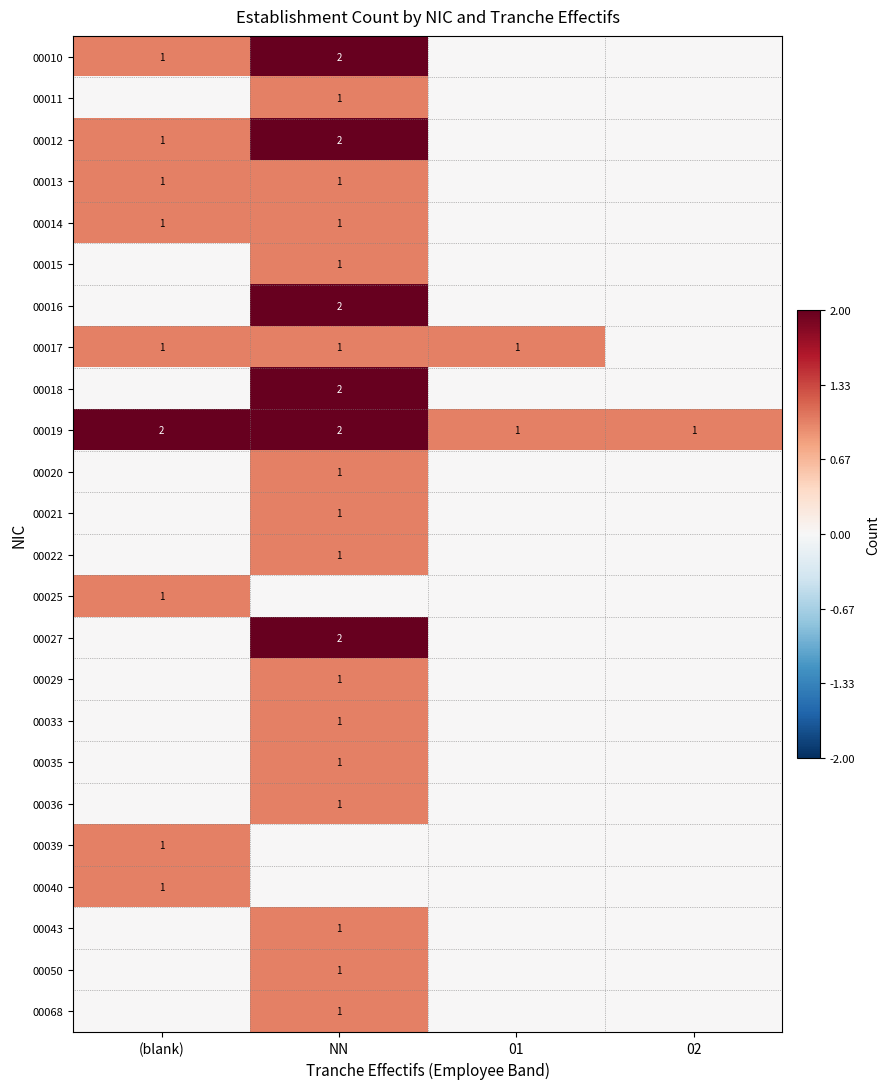

At which category is the sum across all series the highest?

NN